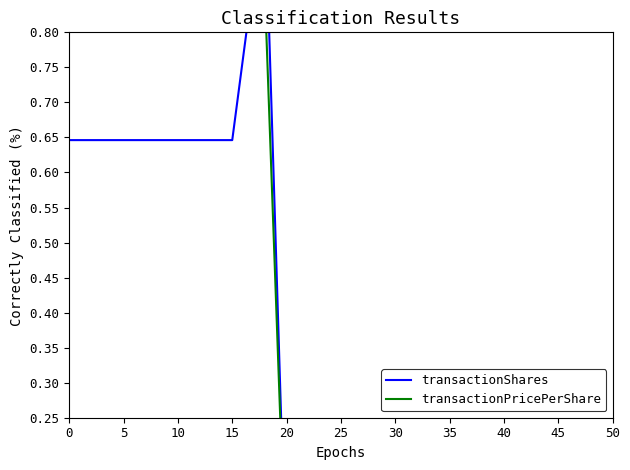

How many lines are shown in the chart?

2